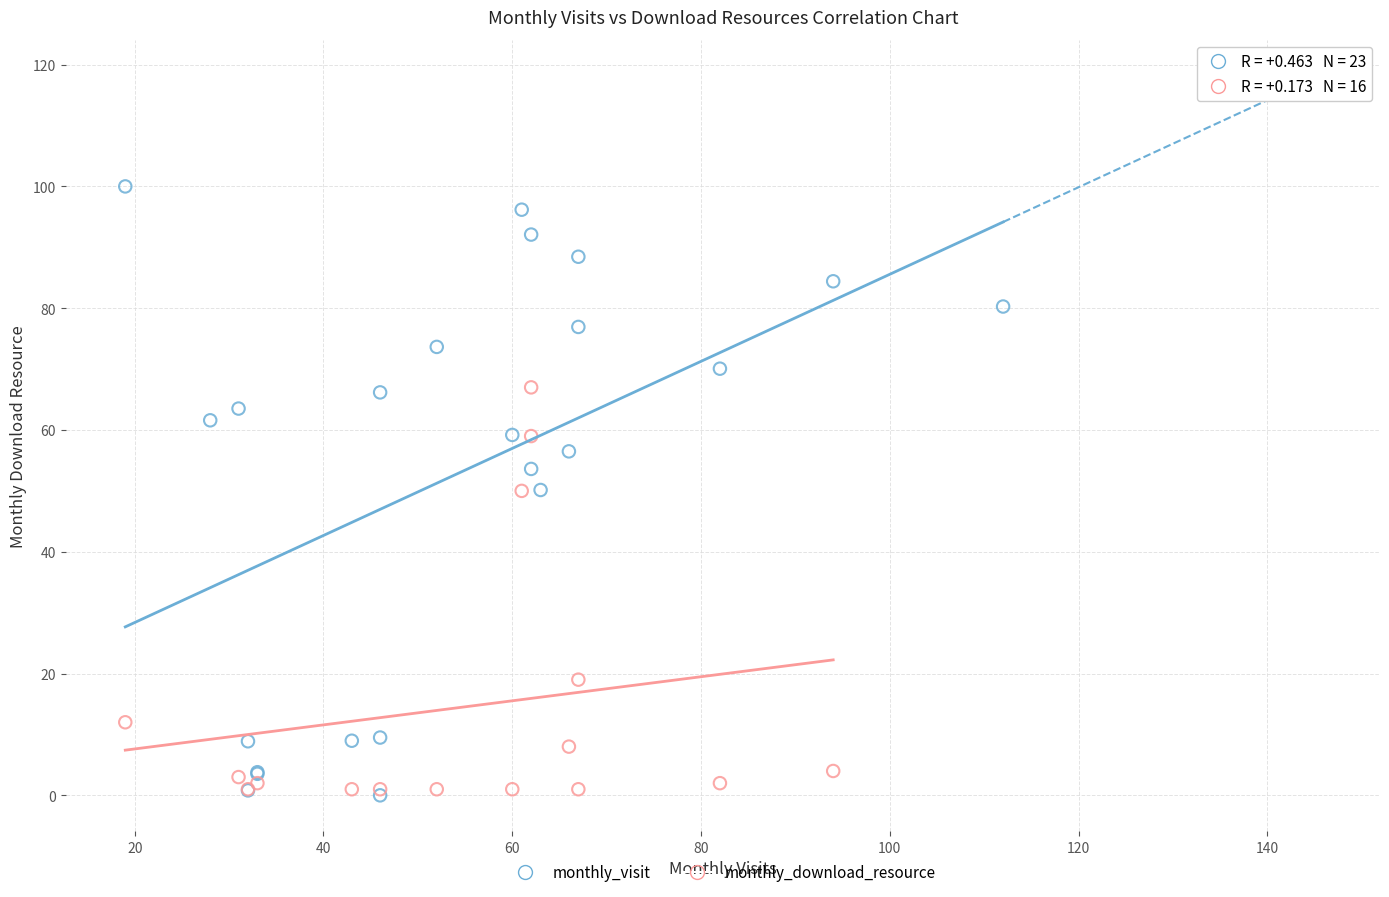

Which series contains the highest Y value?

monthly_visit